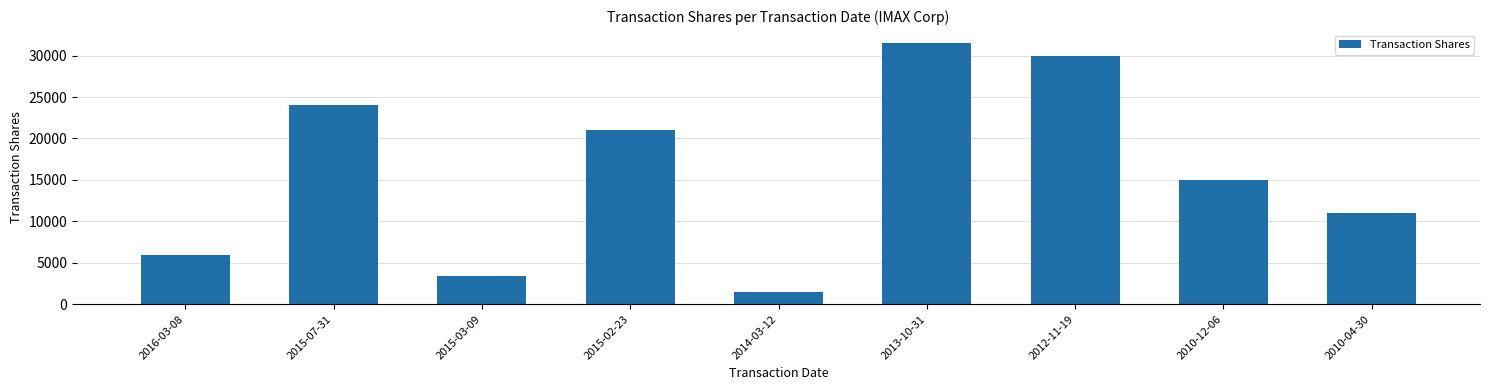

At which category does the chart reach its peak across all series?

2013-10-31